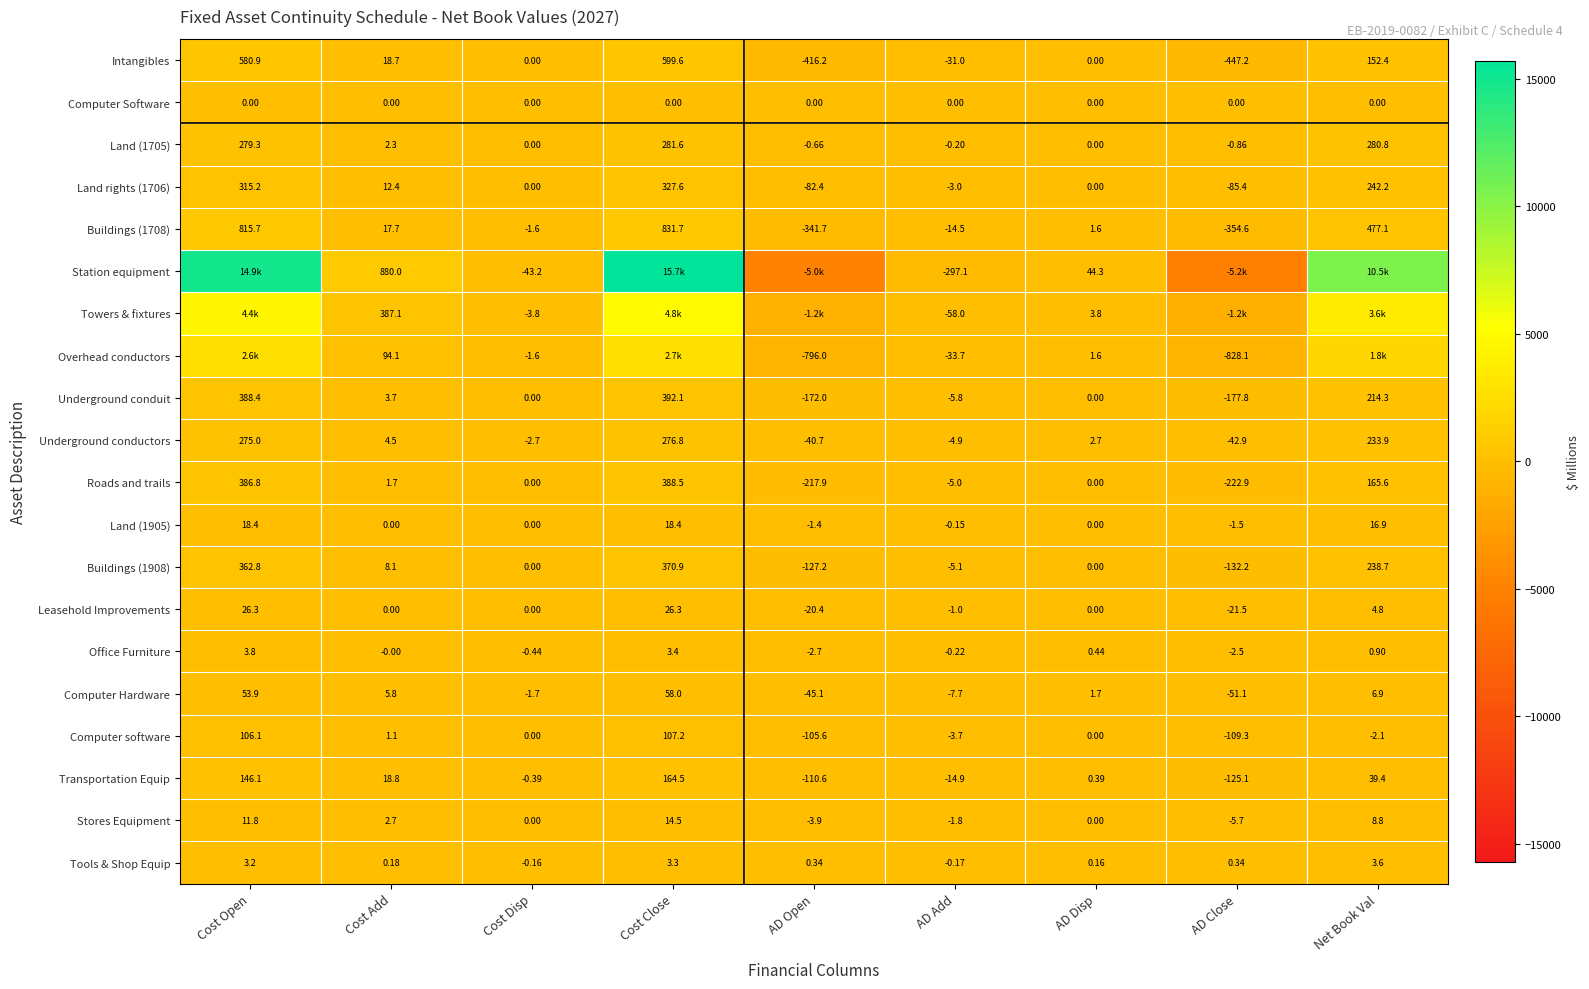

At how many categories does at least one series exceed -789?

9